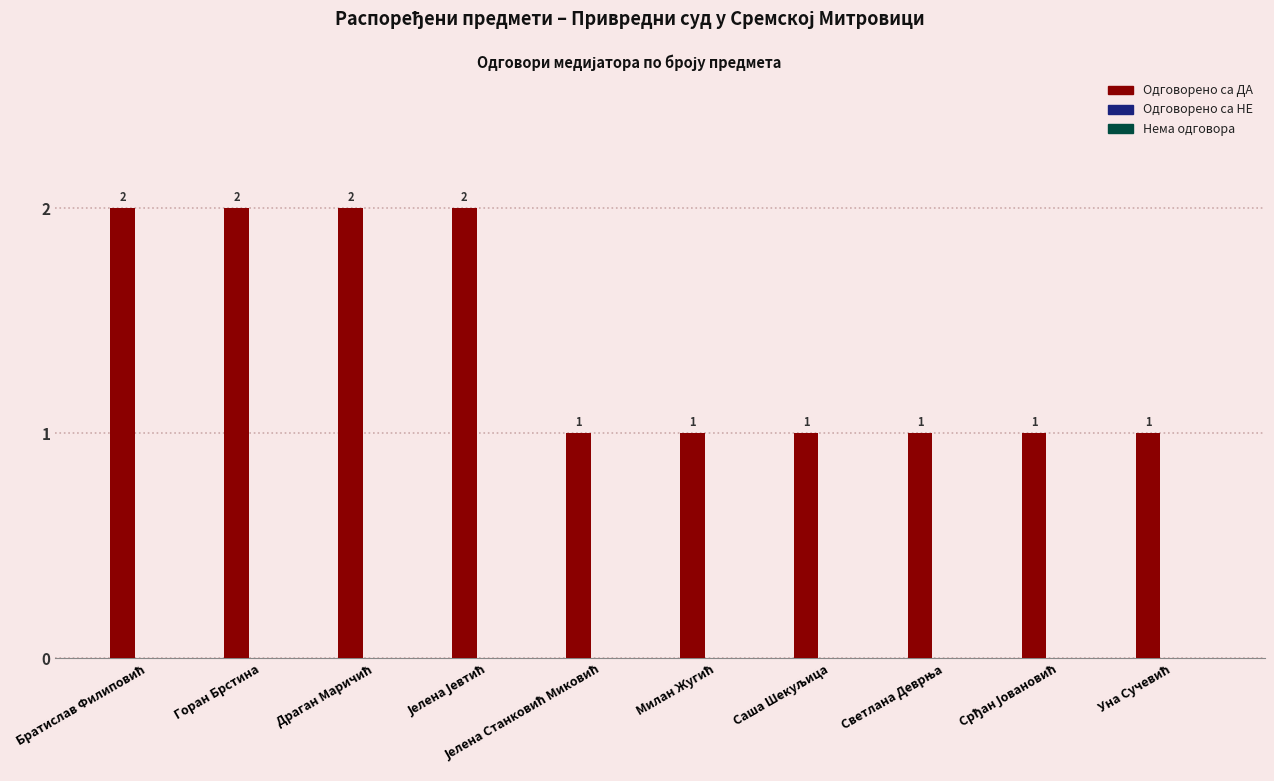

How many categories are shown in the chart?

10